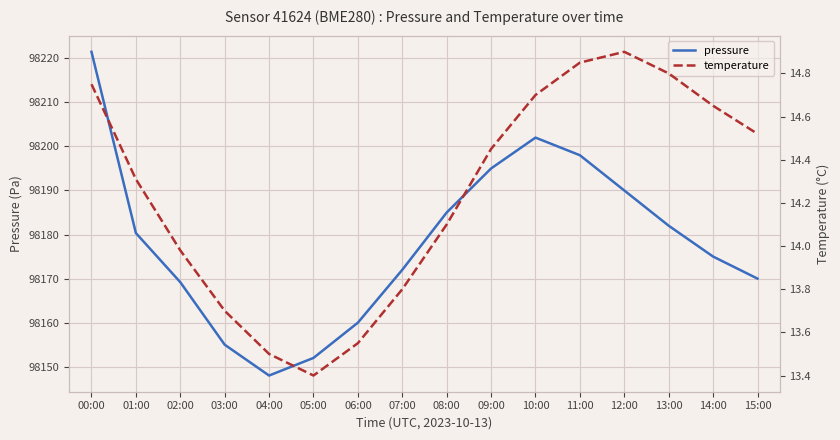

What is the difference between the highest and lowest values at 00:00?

98206.7